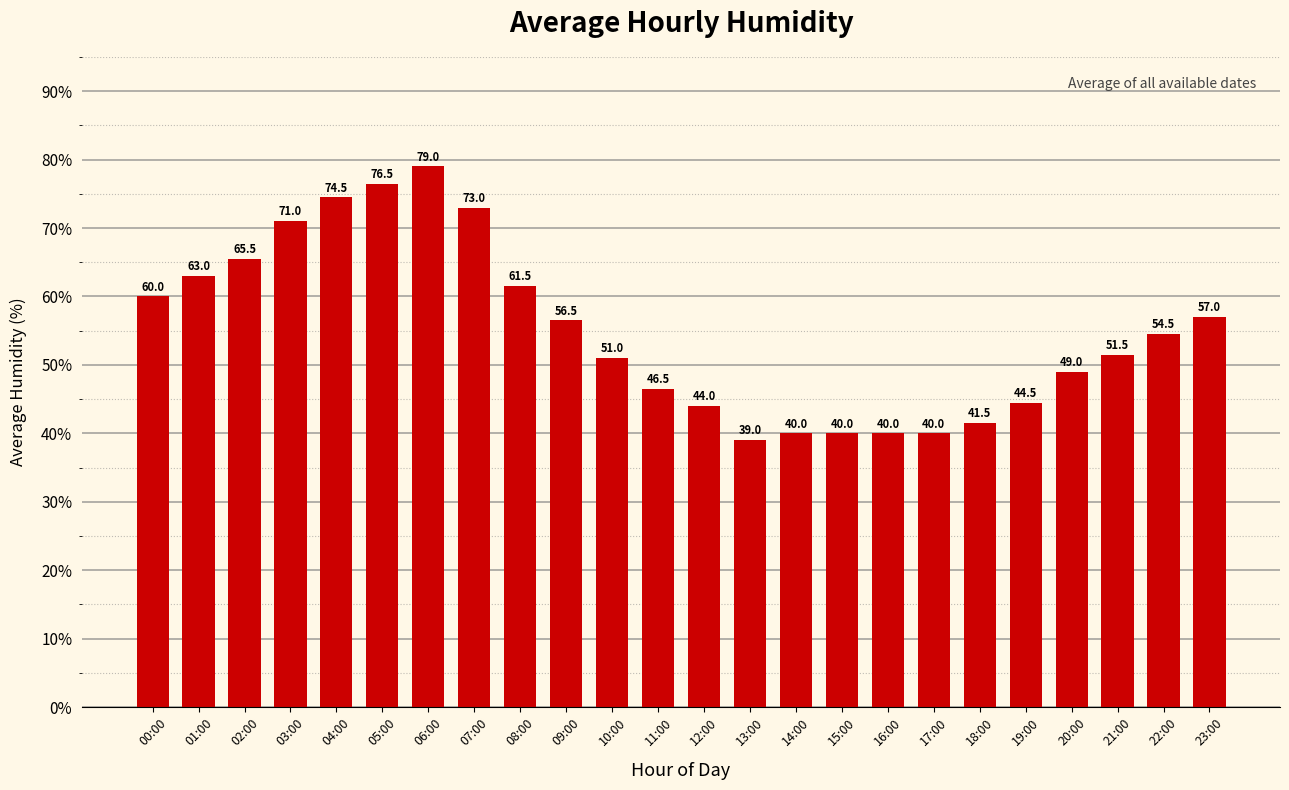

Where does the data first go above 54?

00:00